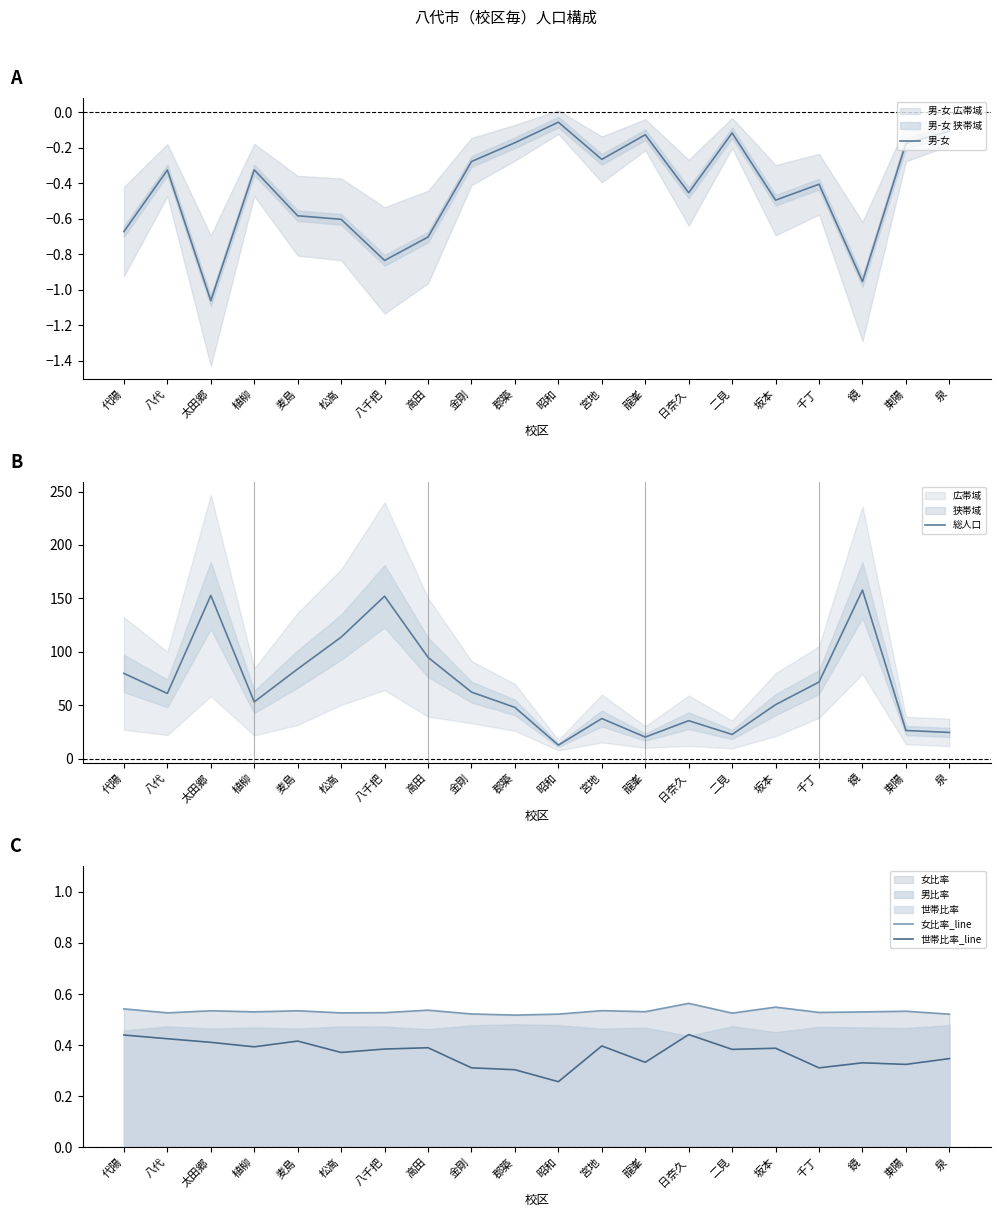

What position from the left is 宮地?

12